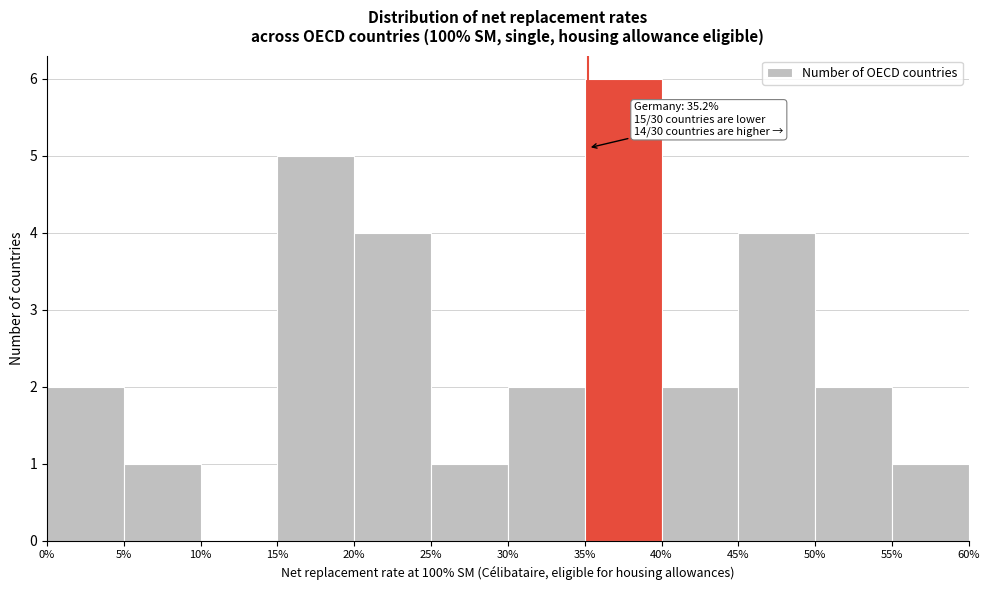

Which range on the x-axis has the tallest bar?

35% to 40%